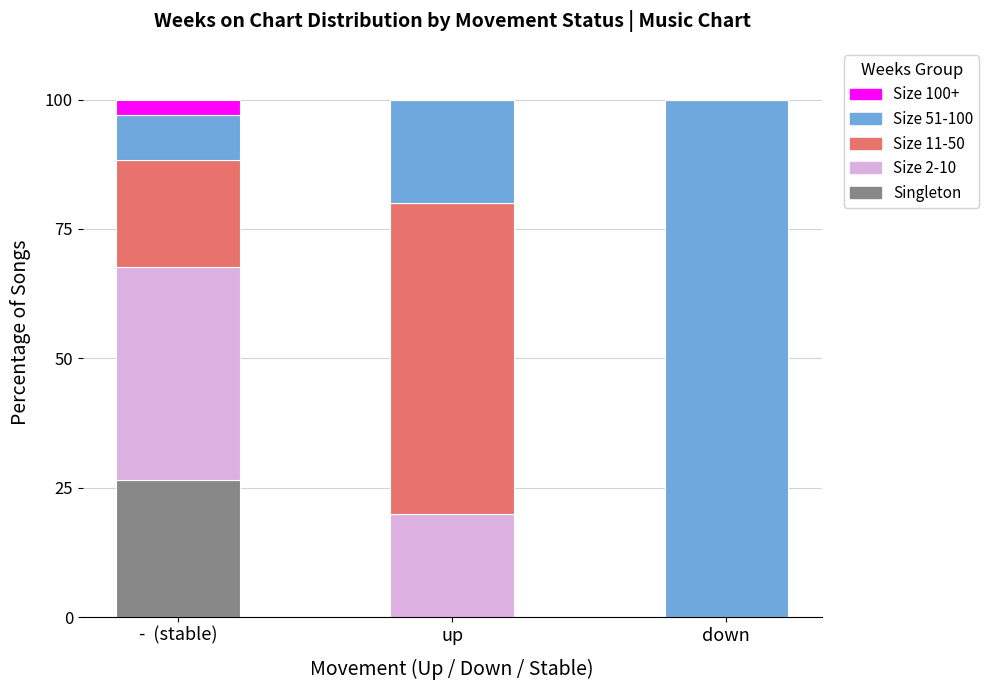

Count the number of data series in this chart.

5